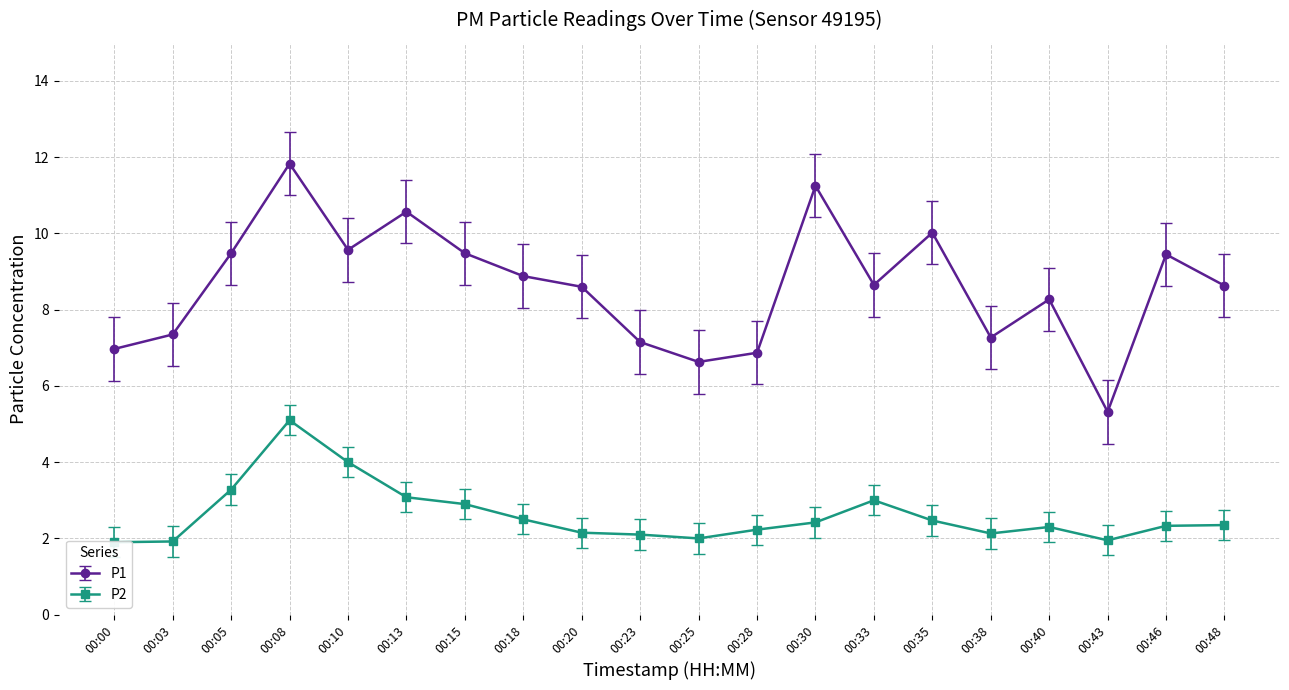

Which series has the largest range (max minus min)?

P1